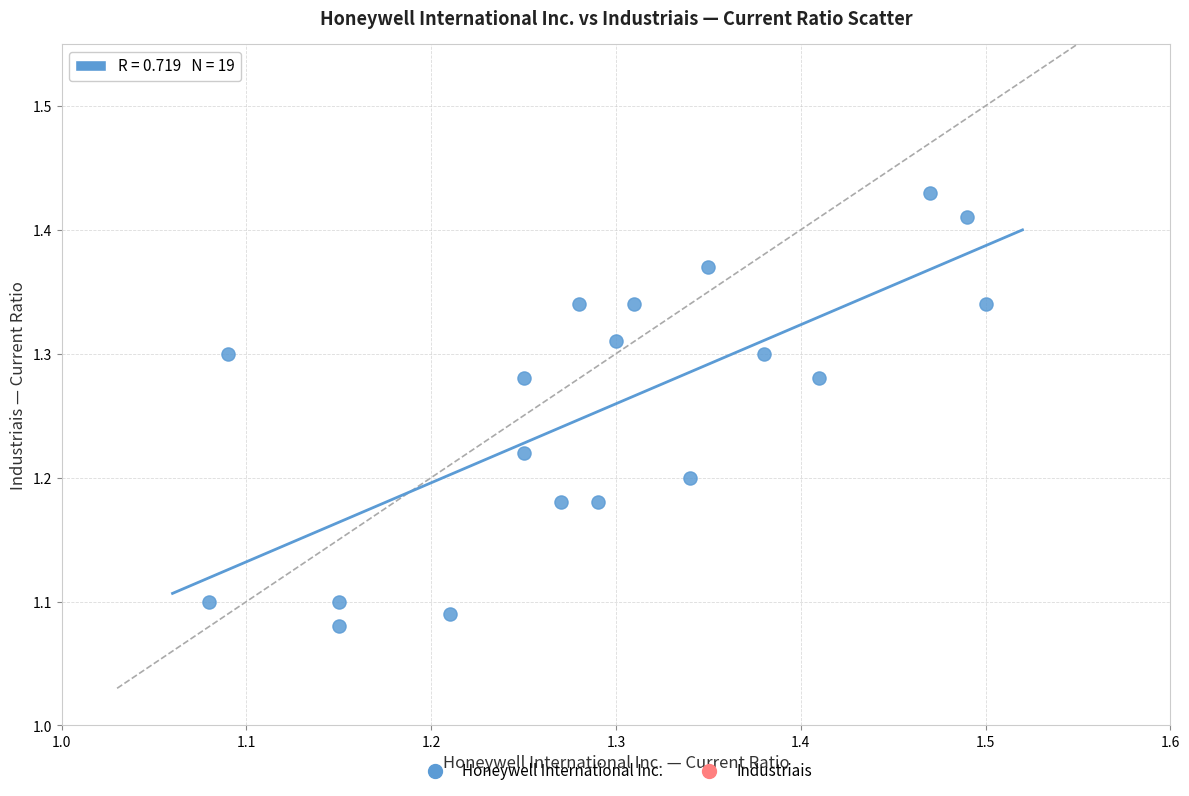

What is the range of X values (max minus min)?

0.4